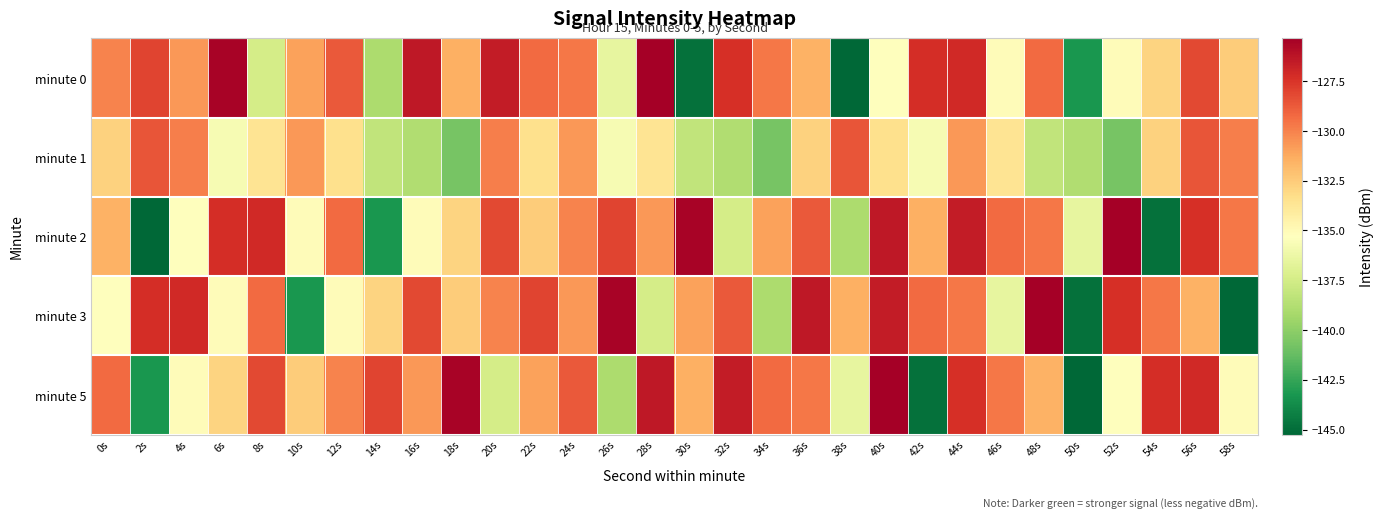

Which has a higher value, 8s or 32s?

32s